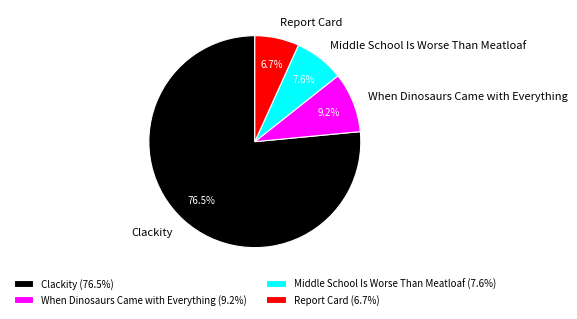

True or false: Clackity accounts for 85% of the total.

False